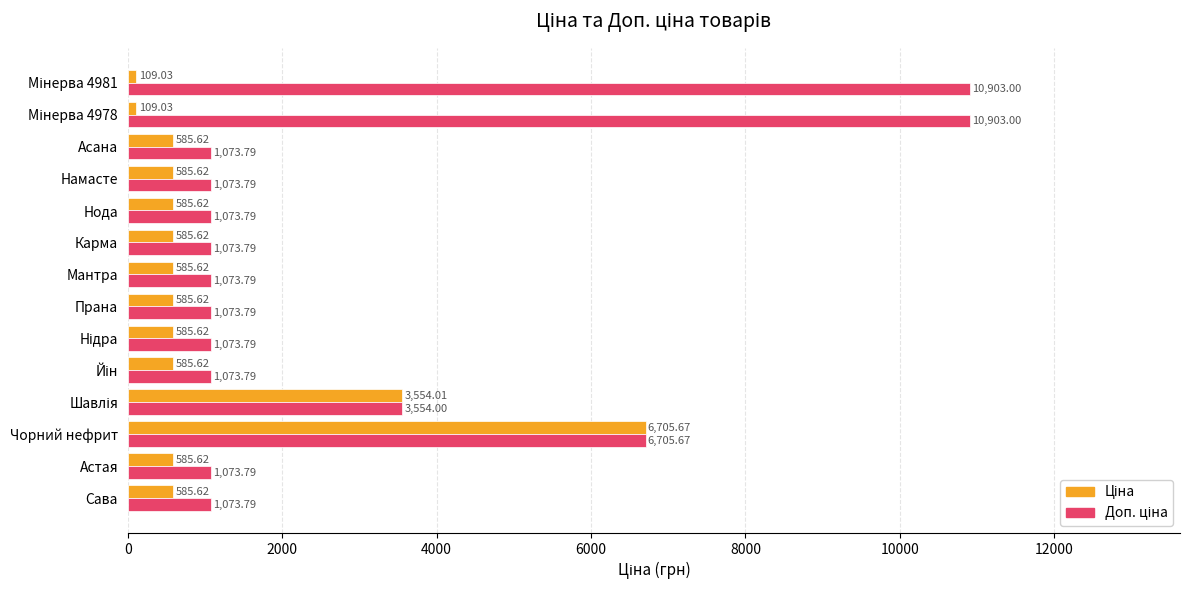

How many categories are shown in the chart?

14